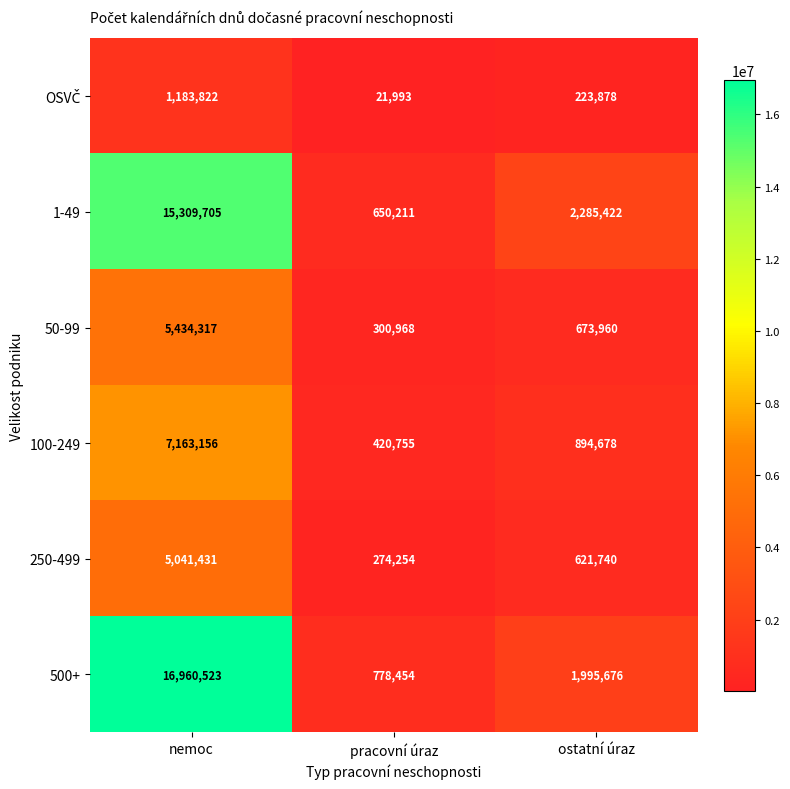

The 1-49 series shows 144260 at pracovní úraz. True or false?

False